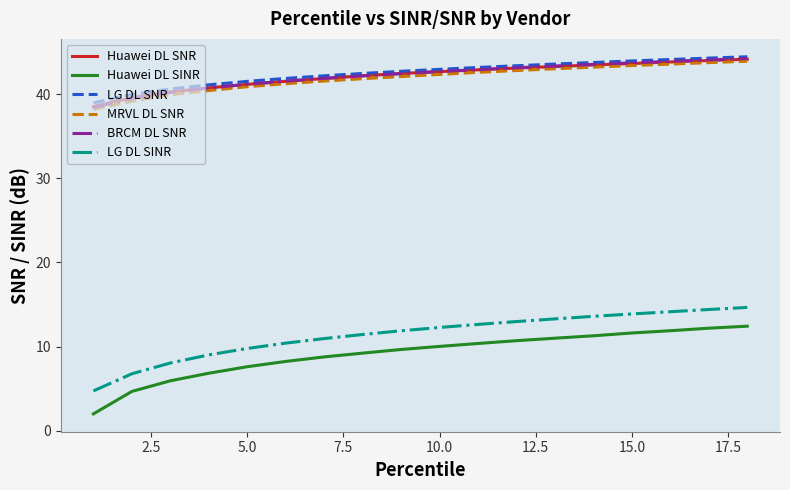

True or false: LG DL SNR and MRVL DL SNR cross at least once.

False